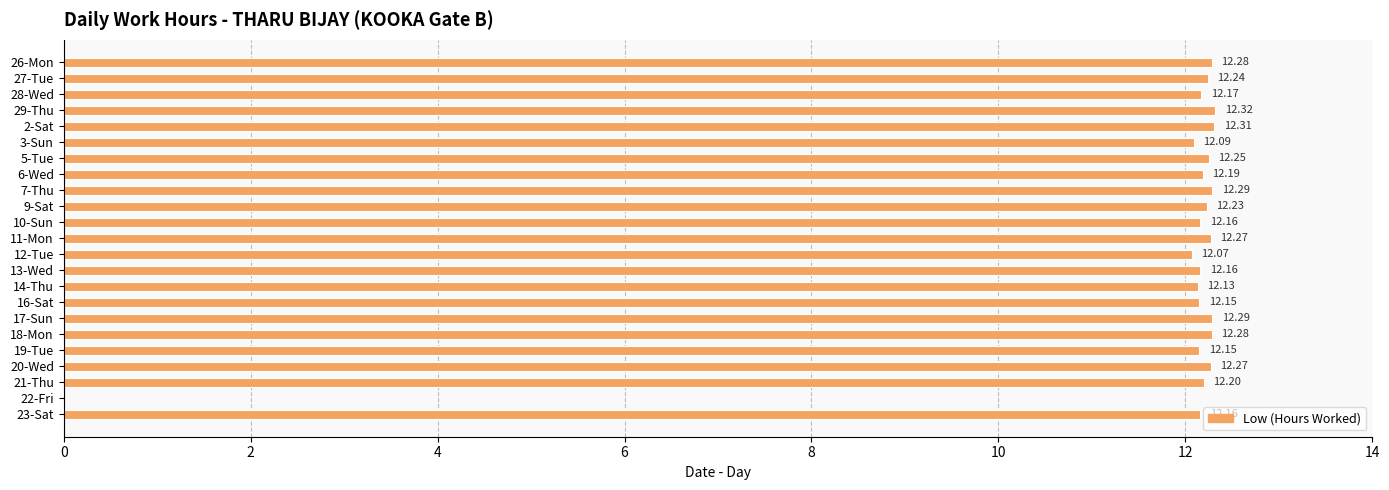

Which has a higher value, 19-Tue or 14-Thu?

19-Tue